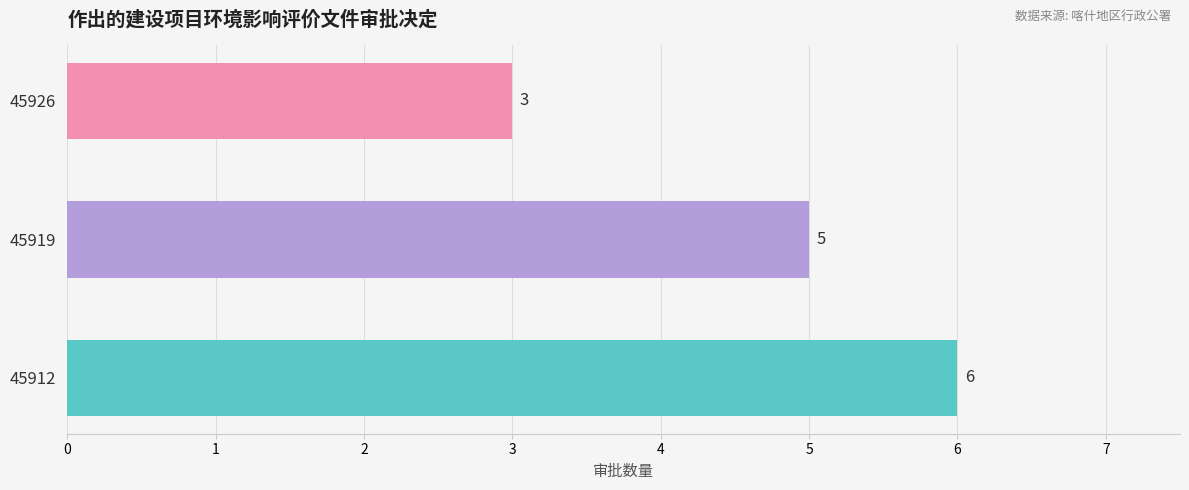

True or false: the data shows 3 at 45926.

True